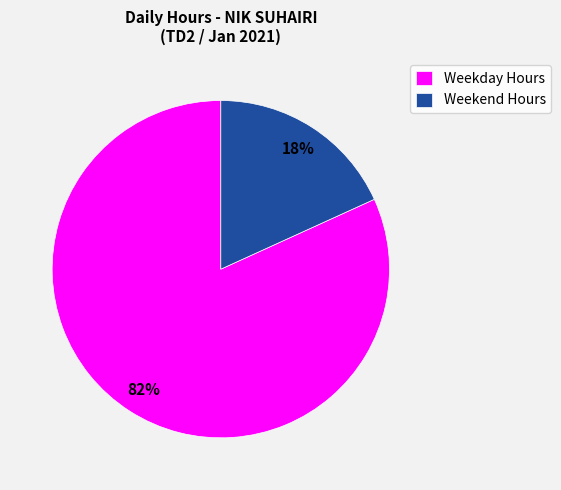

Is Weekend Hours the majority of the pie?

No